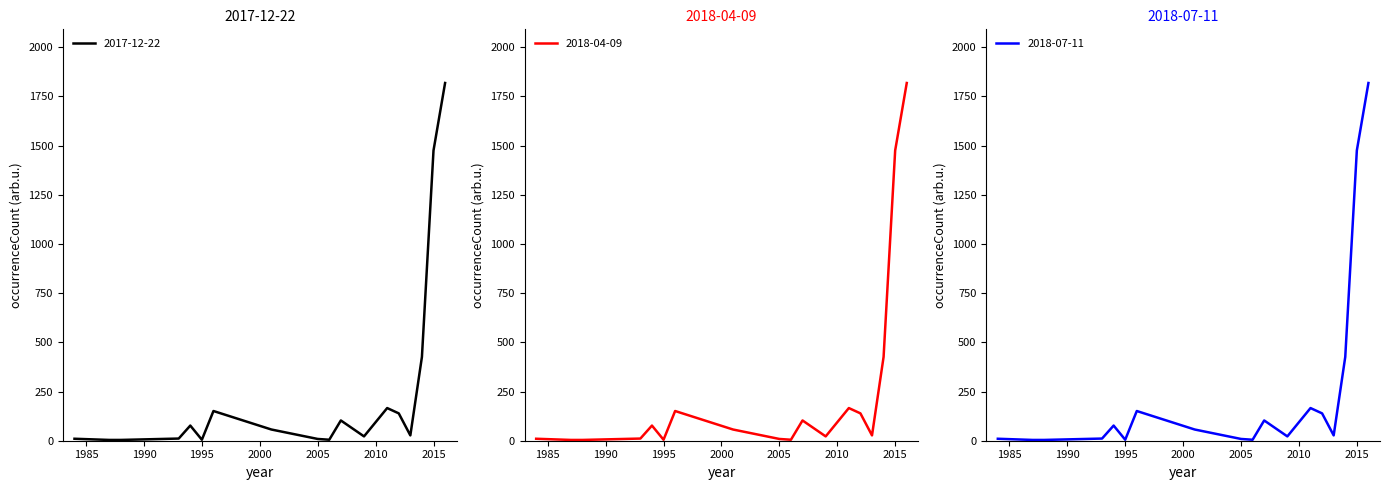

At which category does 2018-04-09 reach its first local valley?

1995